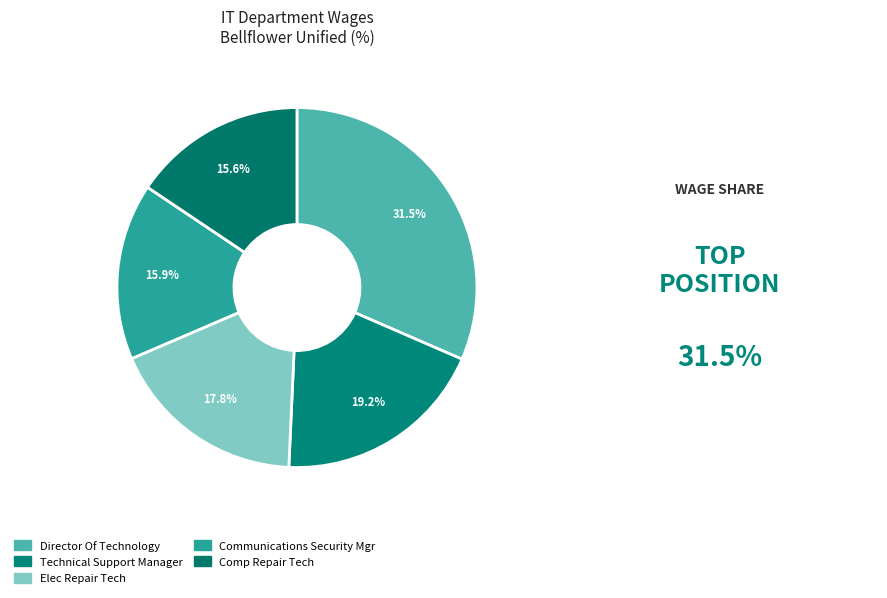

How much of the chart is everything except Technical Support Manager?

80.8%